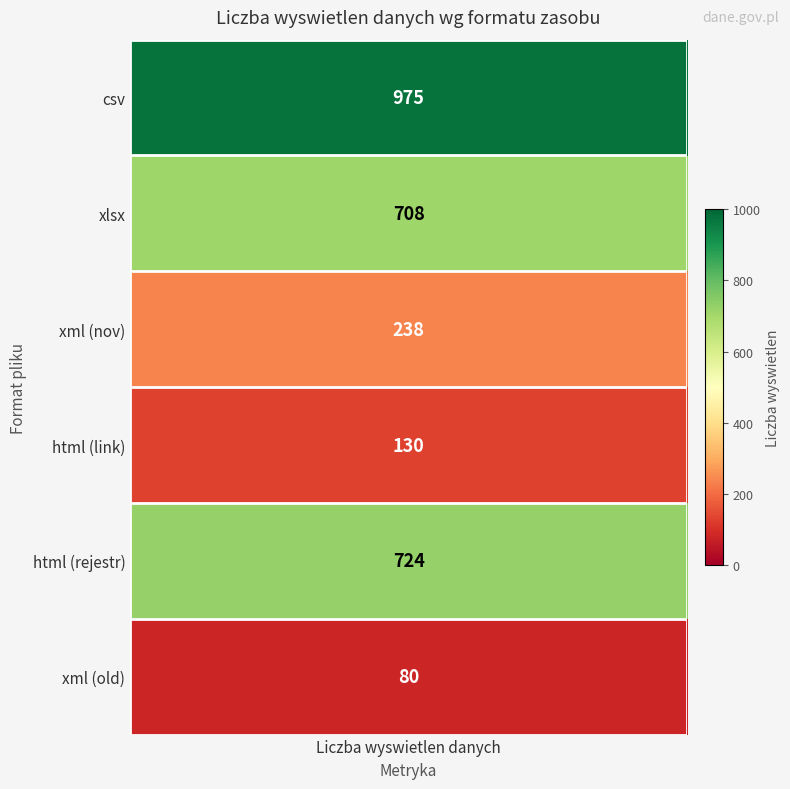

Count the number of data series in this chart.

6